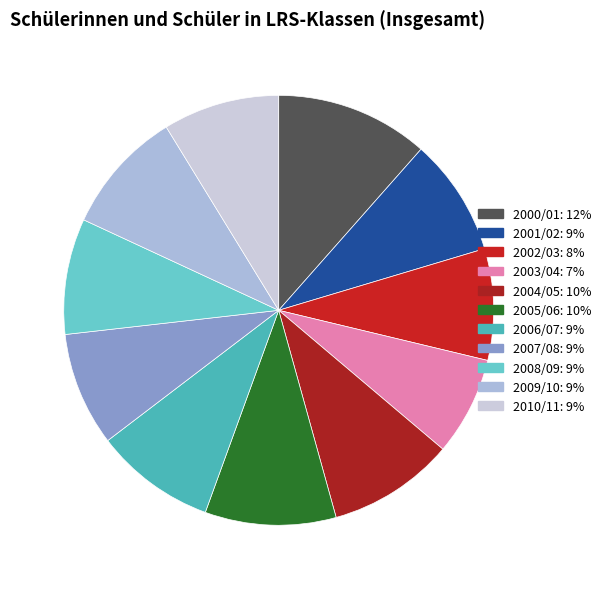

Do 2010/11 and 2002/03 together represent more than half of the pie?

No